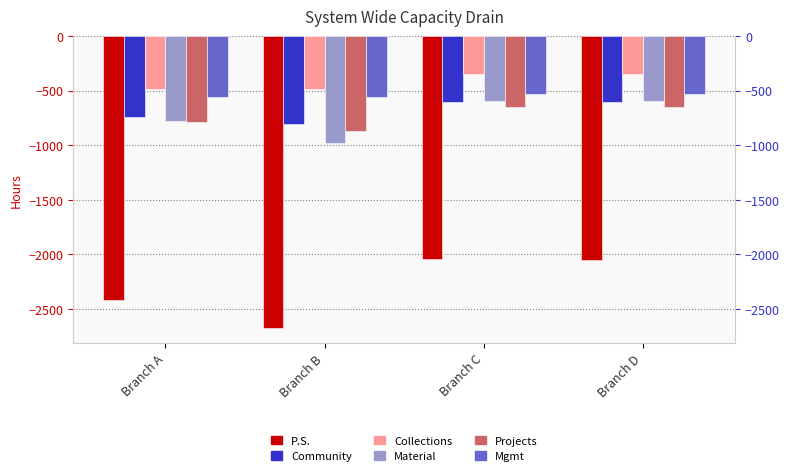

Which series changed the most between Branch C and Branch D?

P.S.